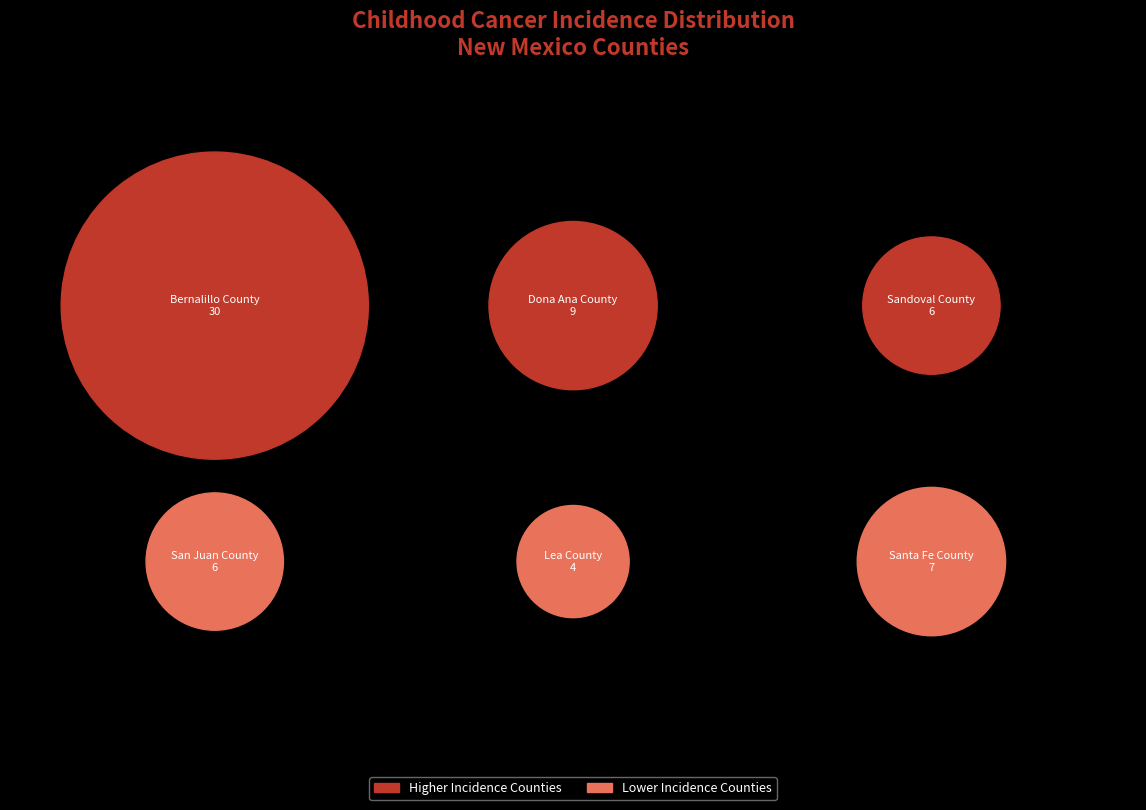

Is it true that Dona Ana County is 15% of the pie?

True